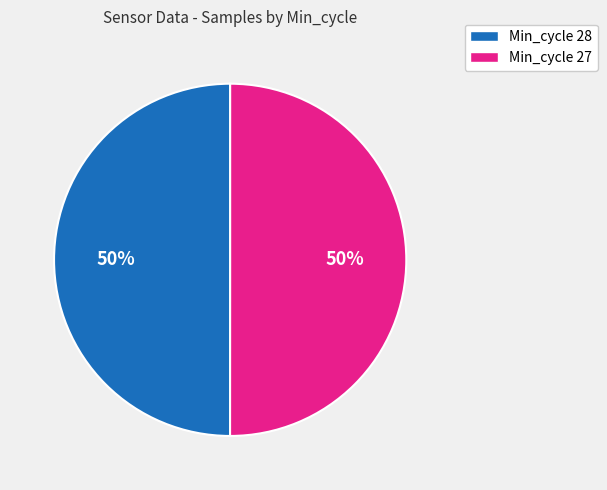

Is the sum of Min_cycle 27 and Min_cycle 28 greater than half?

Yes